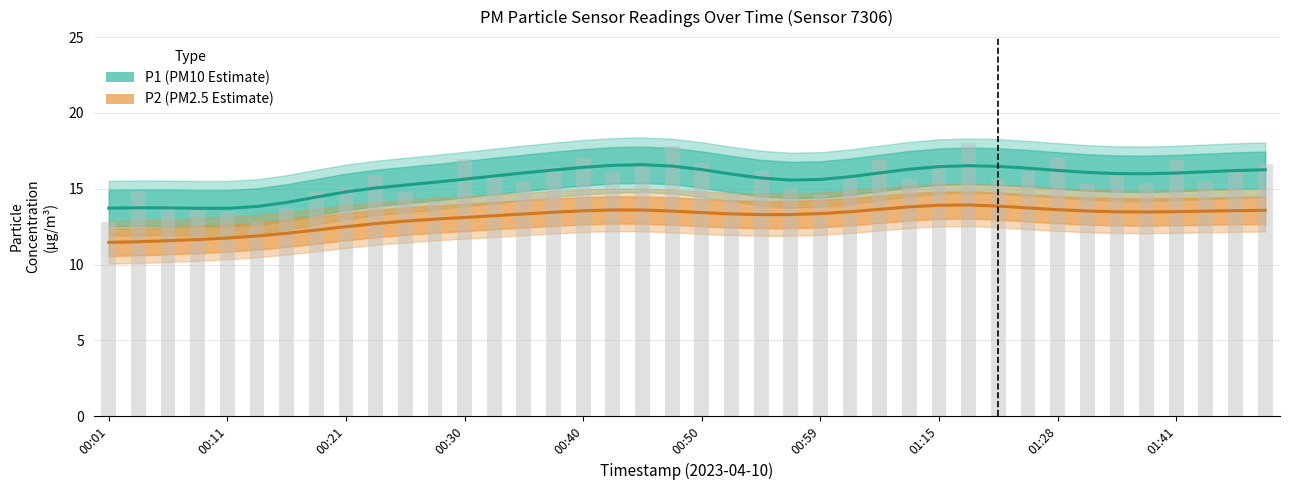

How many data points in P2 (PM2.5 Estimate) are above 13?

28